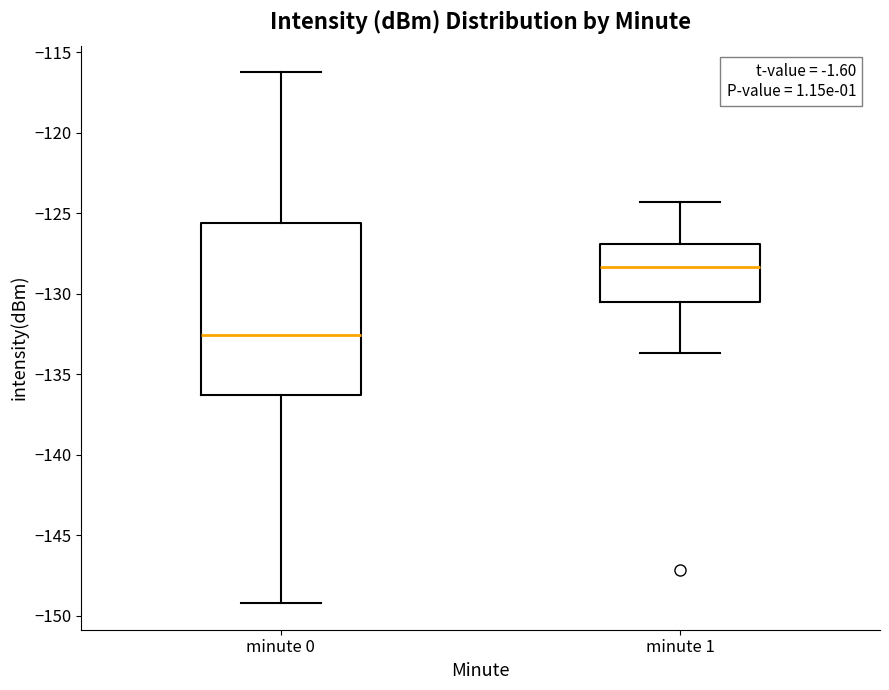

Where does the median line of the box for minute 1 sit on the y-axis? The values are not printed on the chart, so give them approximately, as read against the axis.

-128.5